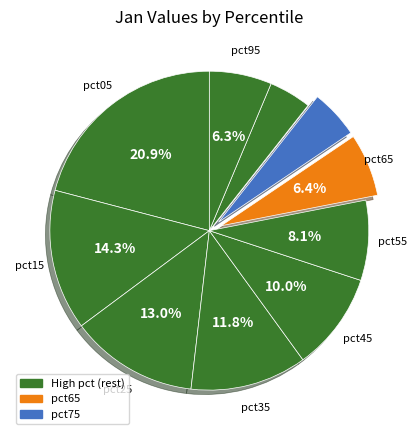

How many slices are in this pie chart?

10